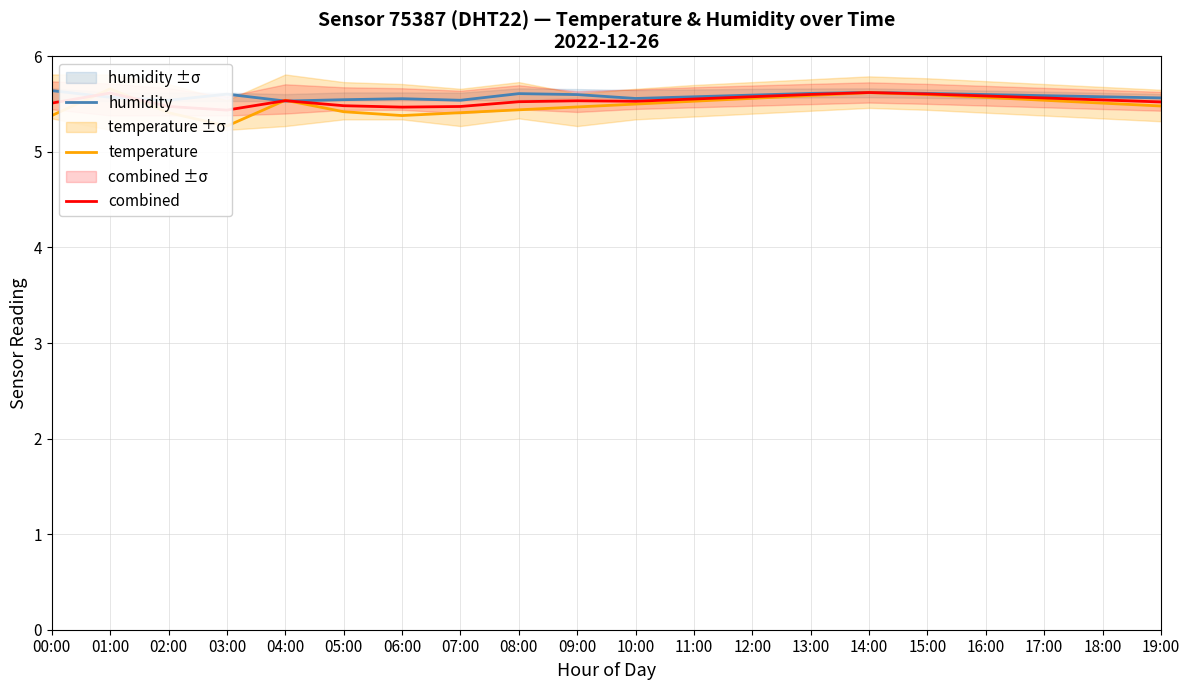

Where do temperature and combined first cross each other?

00:00 and 01:00